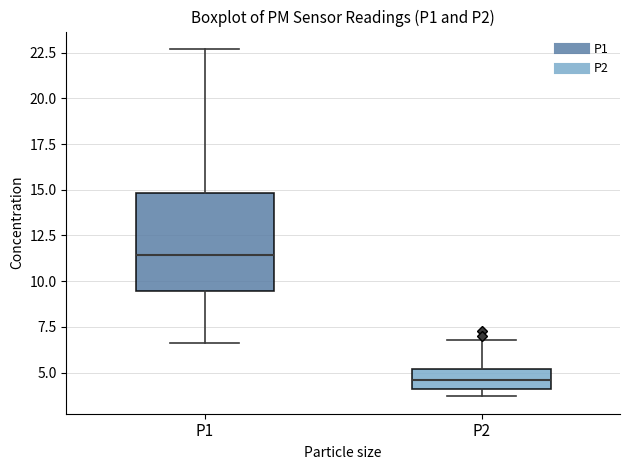

Where is the upper edge of the box for P1 on the y-axis? The values are not printed on the chart, so give them approximately, as read against the axis.

15.0